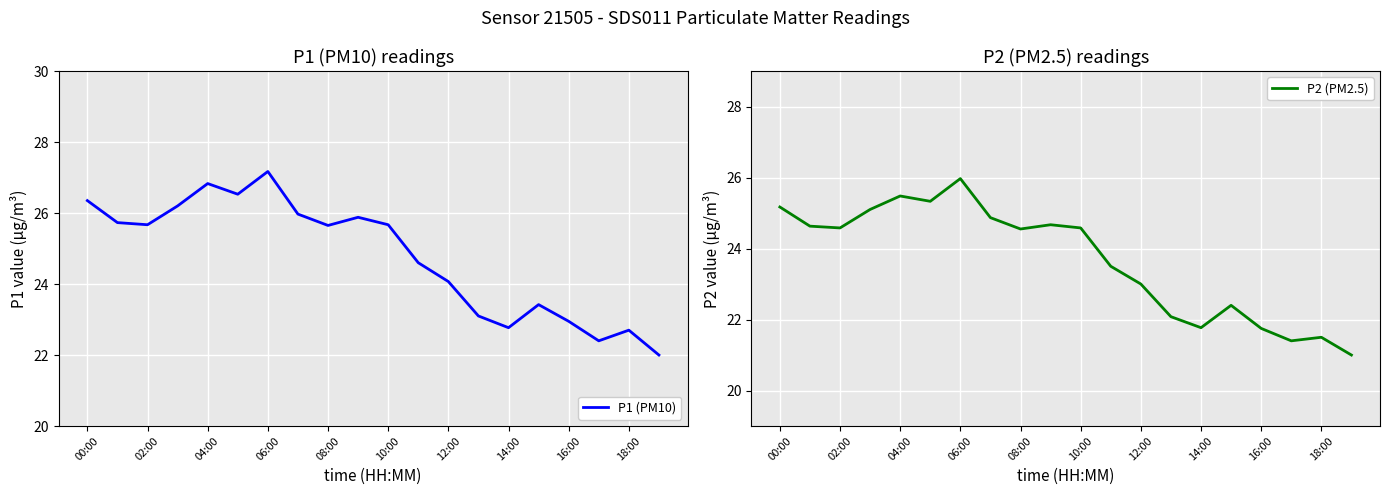

In P2 (PM2.5), how many points are lower than both neighbors (excluding endpoints)?

5